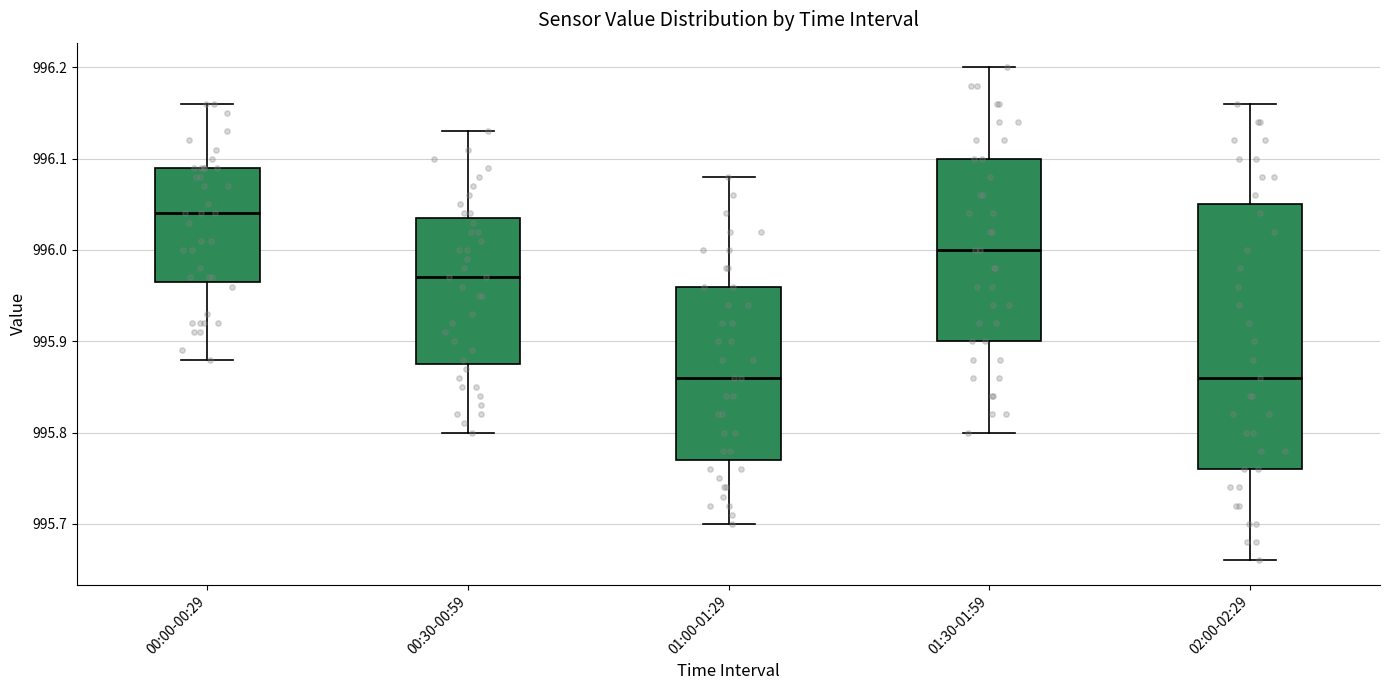

Where is the lower edge of the box for 02:00-02:29 on the y-axis? The values are not printed on the chart, so give them approximately, as read against the axis.

995.76